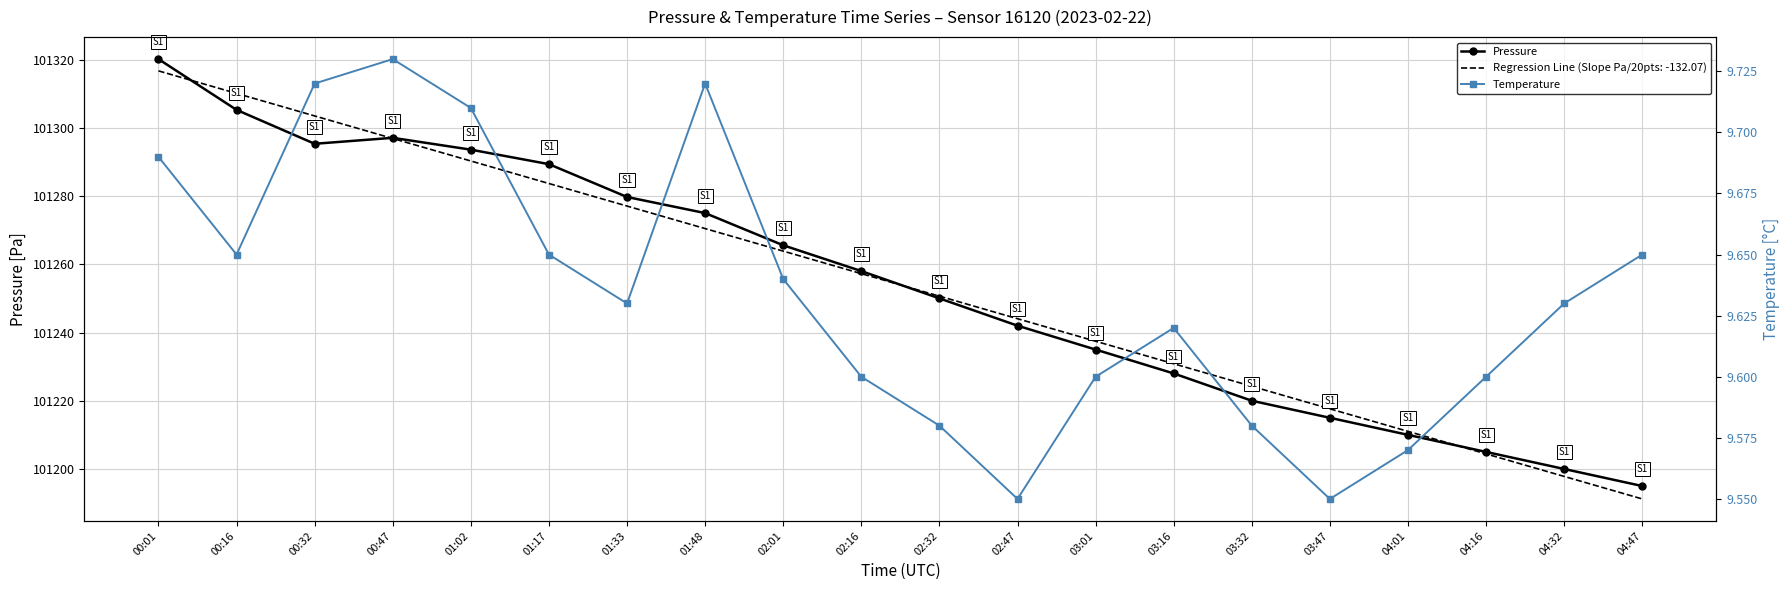

What are all the series names shown in the legend?

Pressure, Temperature